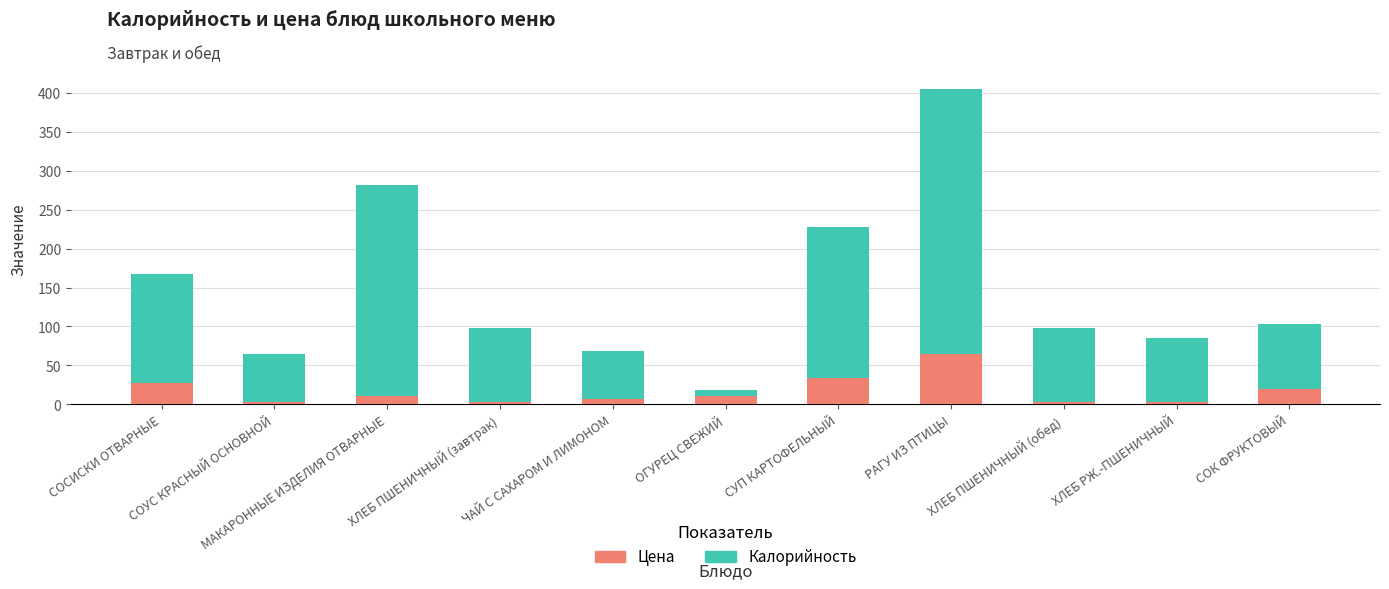

What is the total value across all series at СУП КАРТОФЕЛЬНЫЙ?

228.0